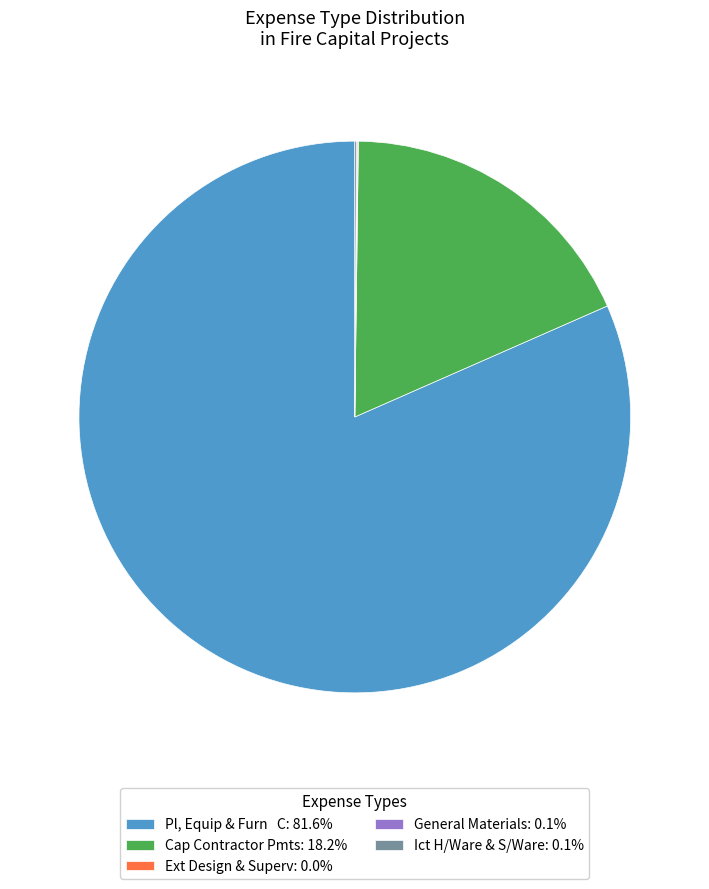

Is Pl, Equip & Furn C: 81.6% the majority of the pie?

Yes